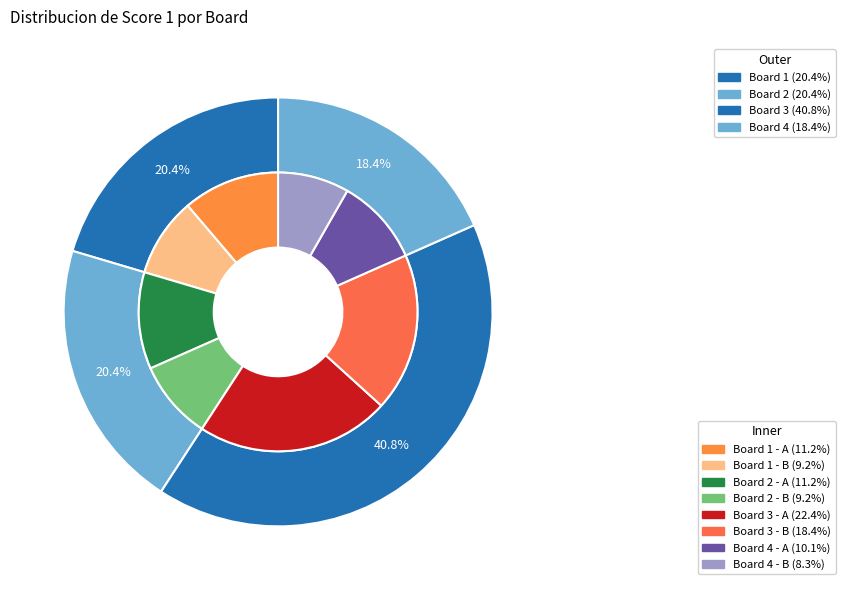

To the nearest percent, what is the average slice percentage?

25%